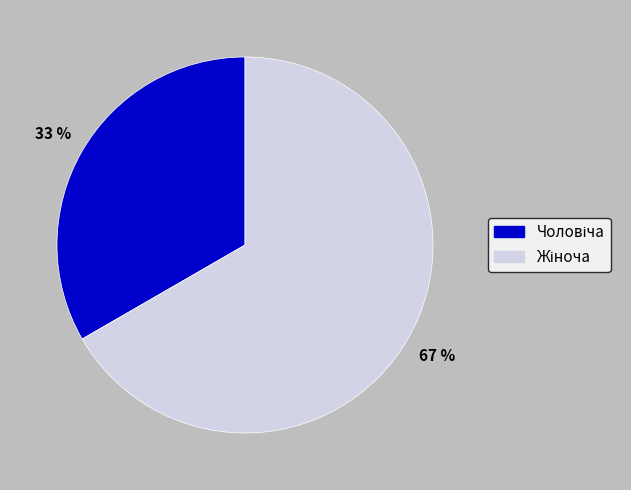

To the nearest percent, what is the average slice percentage?

50%